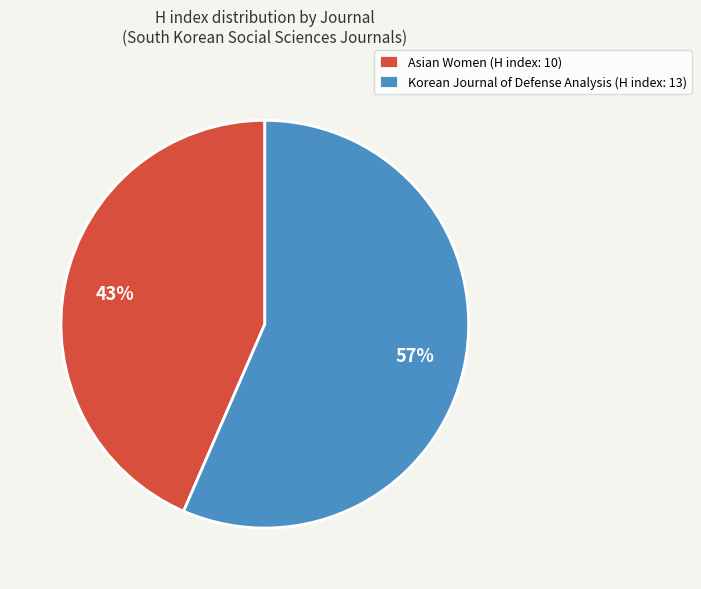

To the nearest percent, what is the average slice percentage?

50%